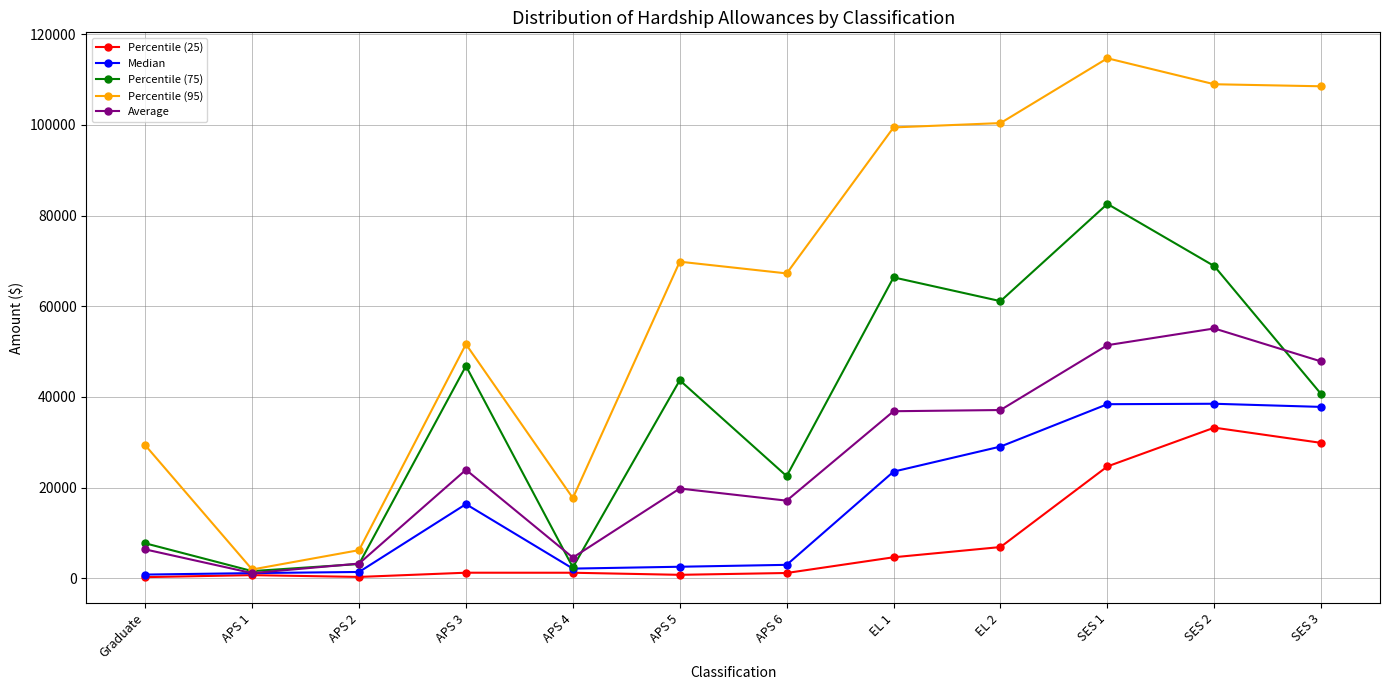

How many data points does each series have?

12